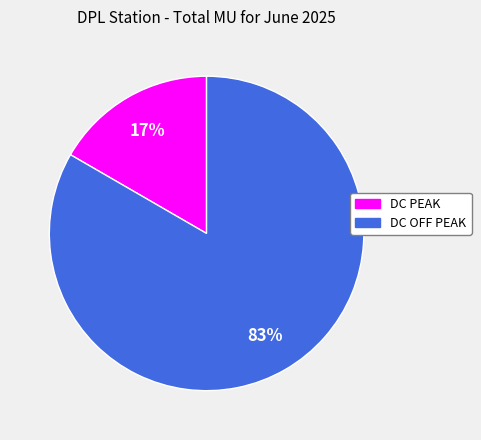

Which slice is the smallest?

DC PEAK